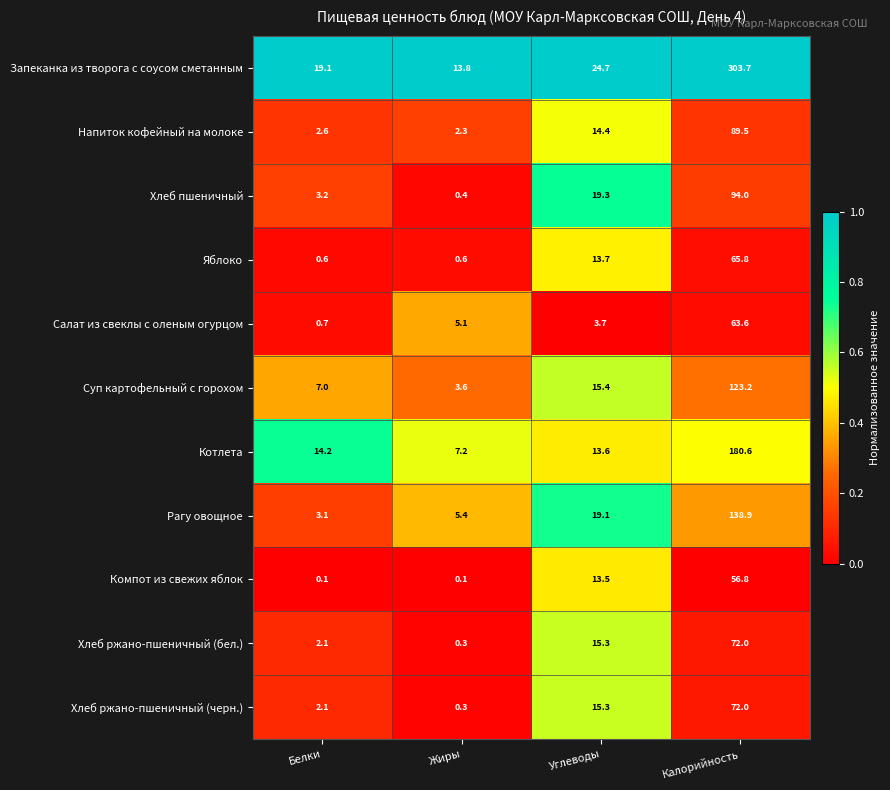

Count the number of categories in the chart.

4